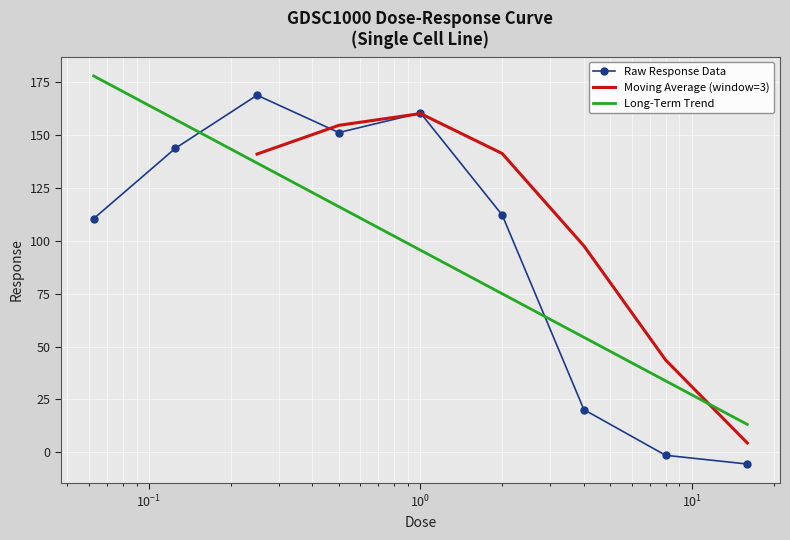

What is the sum of all values?

860.5